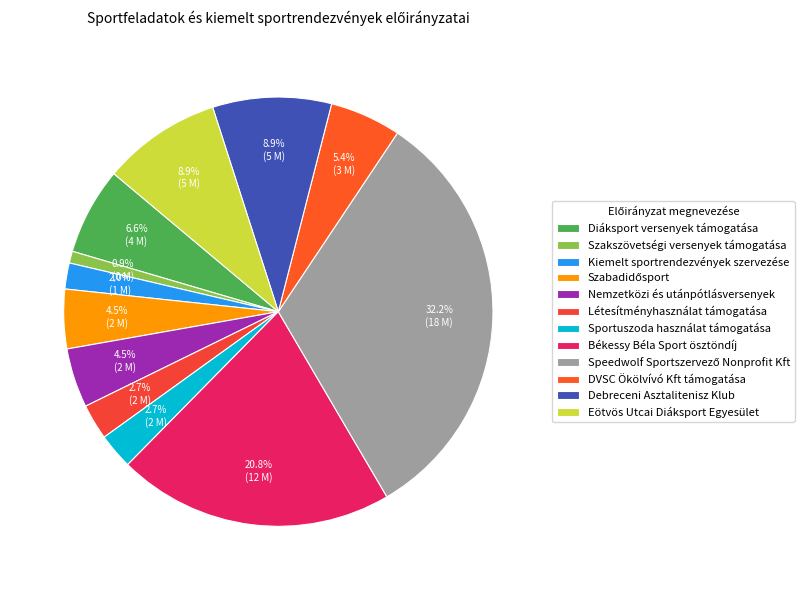

Rank the categories by value from lowest to highest.

Szakszövetségi versenyek támogatása, Kiemelt sportrendezvények szervezése, Létesítményhasználat támogatása, Sportuszoda használat támogatása, Szabadidősport, Nemzetközi és utánpótlásversenyek, DVSC Ökölvívó Kft támogatása, Diáksport versenyek támogatása, Debreceni Asztalitenisz Klub, Eötvös Utcai Diáksport Egyesület, Békessy Béla Sport ösztöndíj, Speedwolf Sportszervező Nonprofit Kft